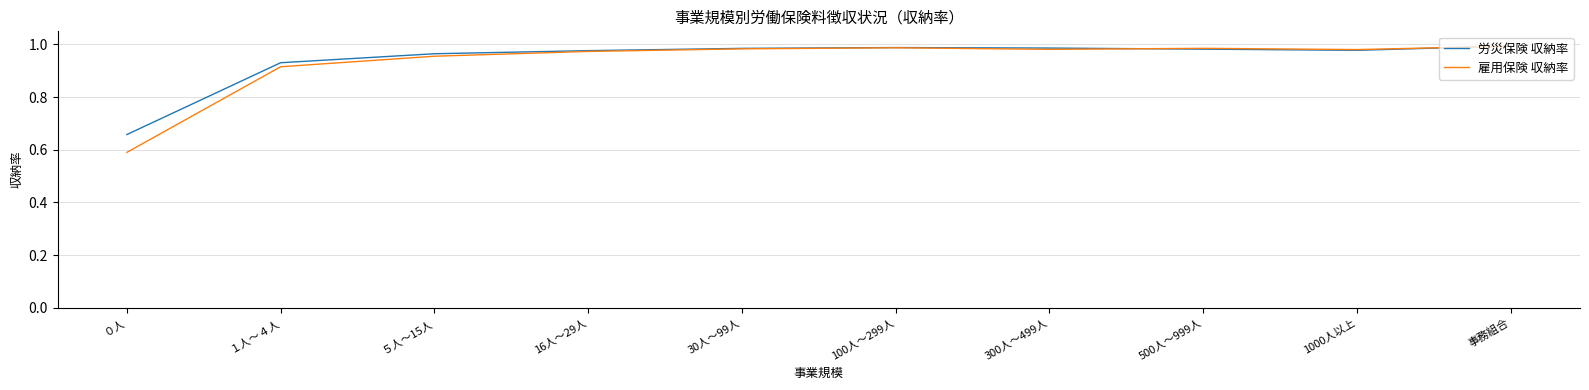

What is the difference between the second highest and second lowest values in the 労災保険 収納率 series?

0.1